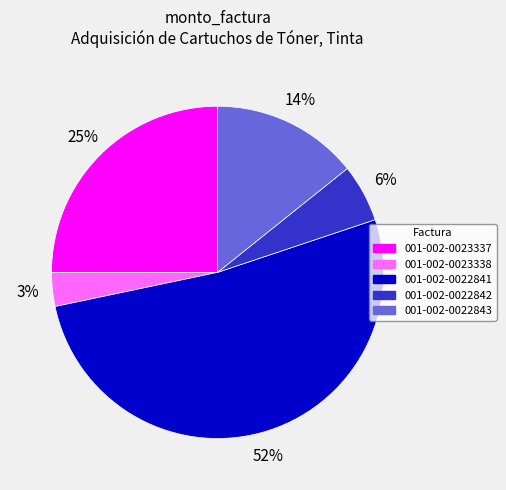

To the nearest percent, what is the average slice percentage?

20%